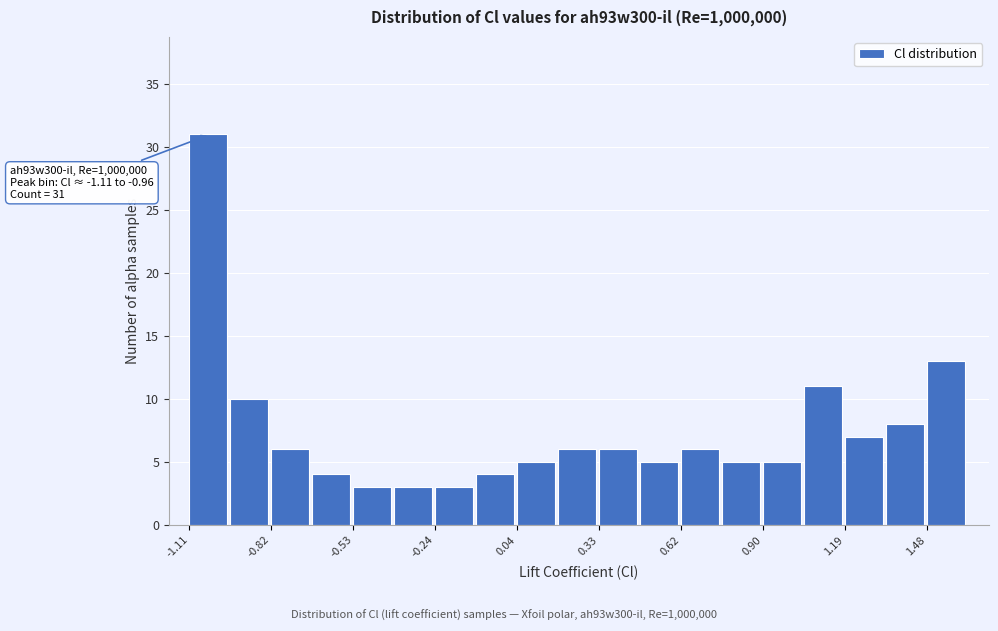

Around what value on the x-axis is the tallest bar? Give the approximate position of its centre, as read against the axis.

-1.05